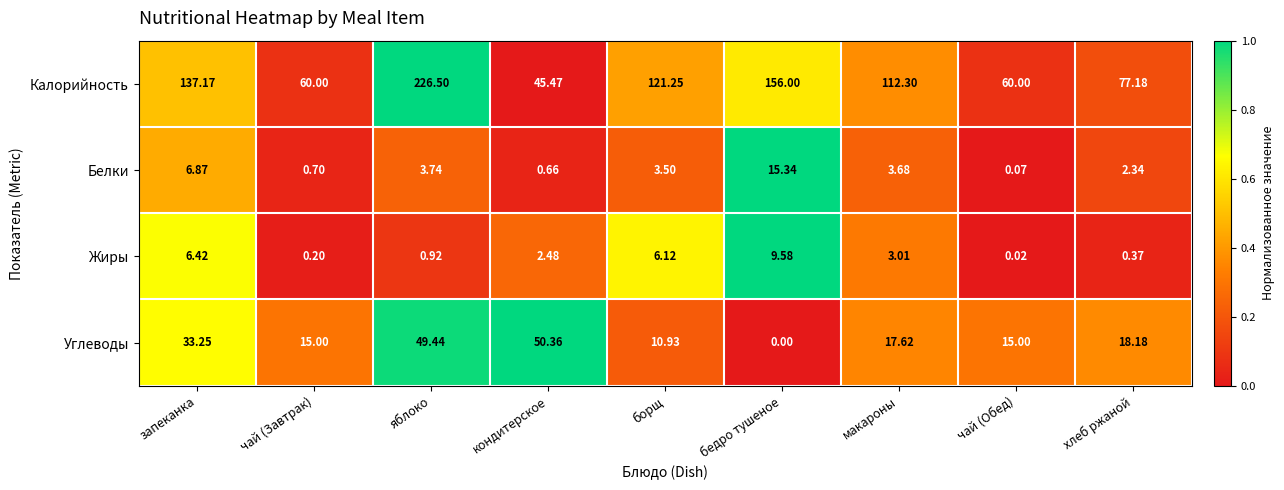

At which label does Калорийность first exceed 112?

запеканка